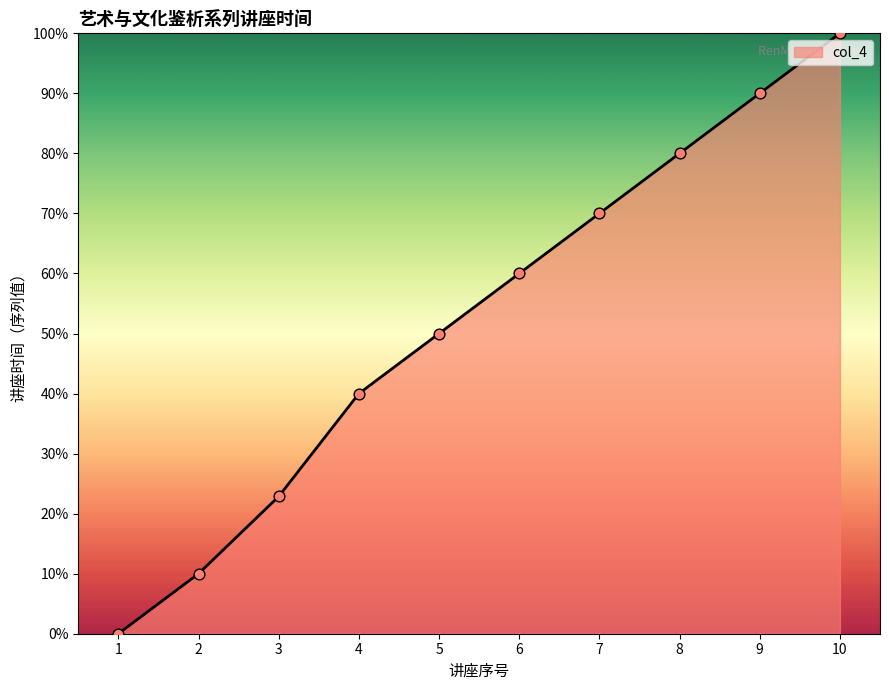

What is the change in value from 1 to 5?

+50.0